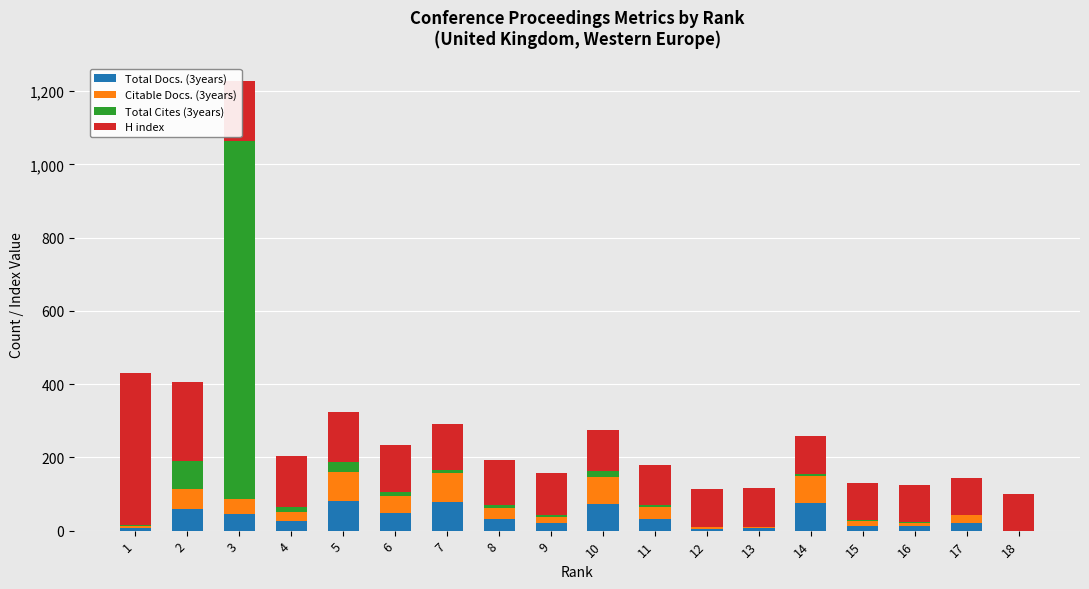

Count the number of categories in the chart.

18